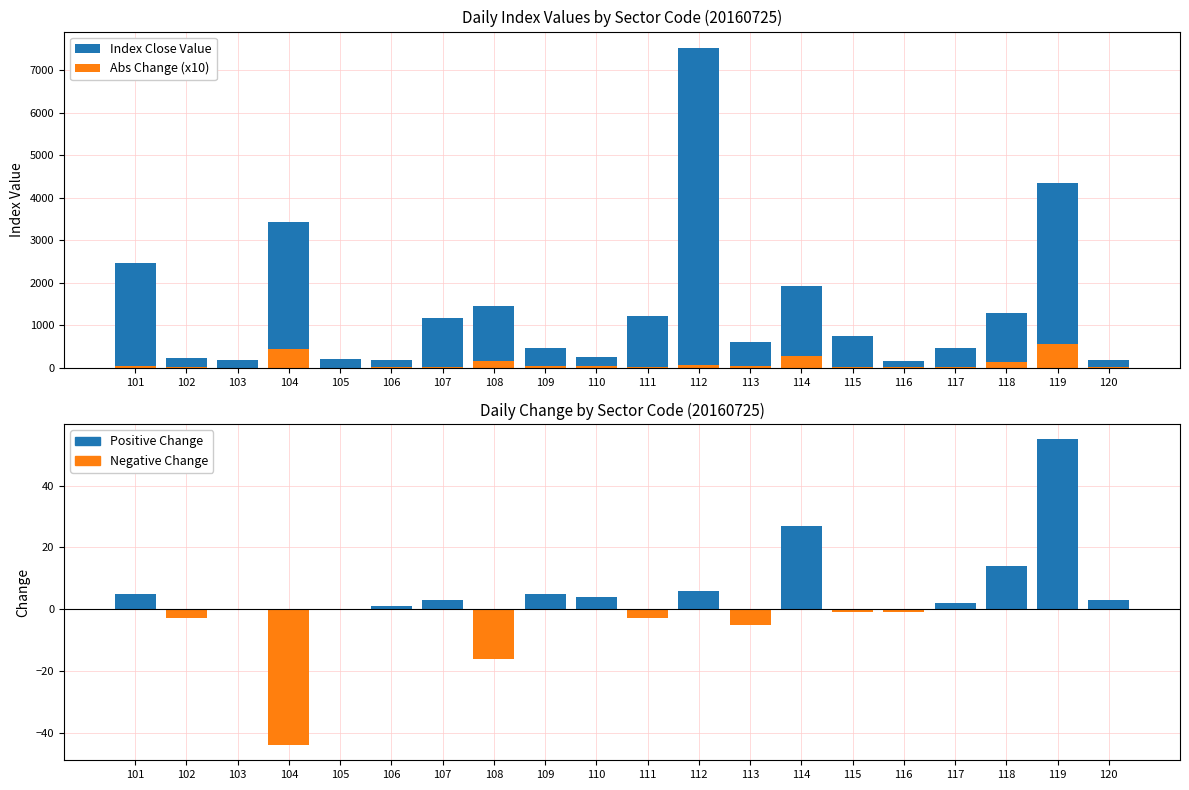

What is the total value across all series at 105?

206